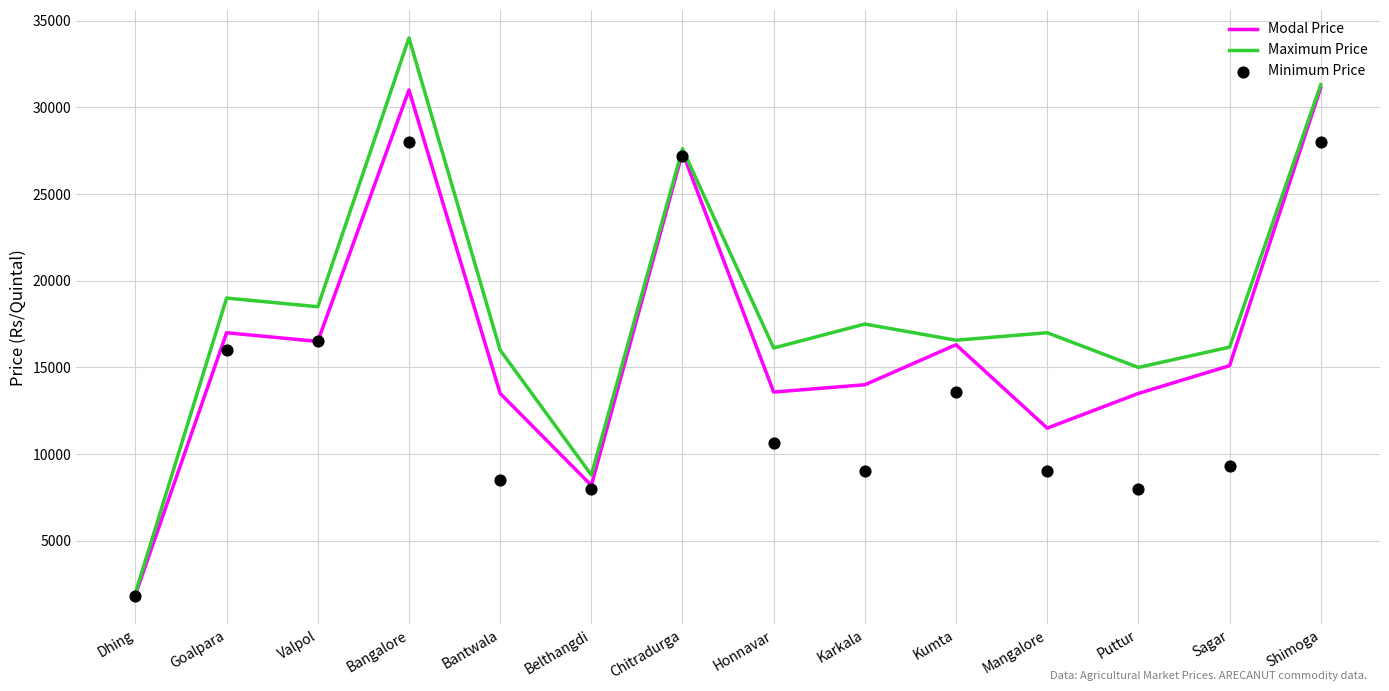

What is the total value across all series at Dhing?

5700